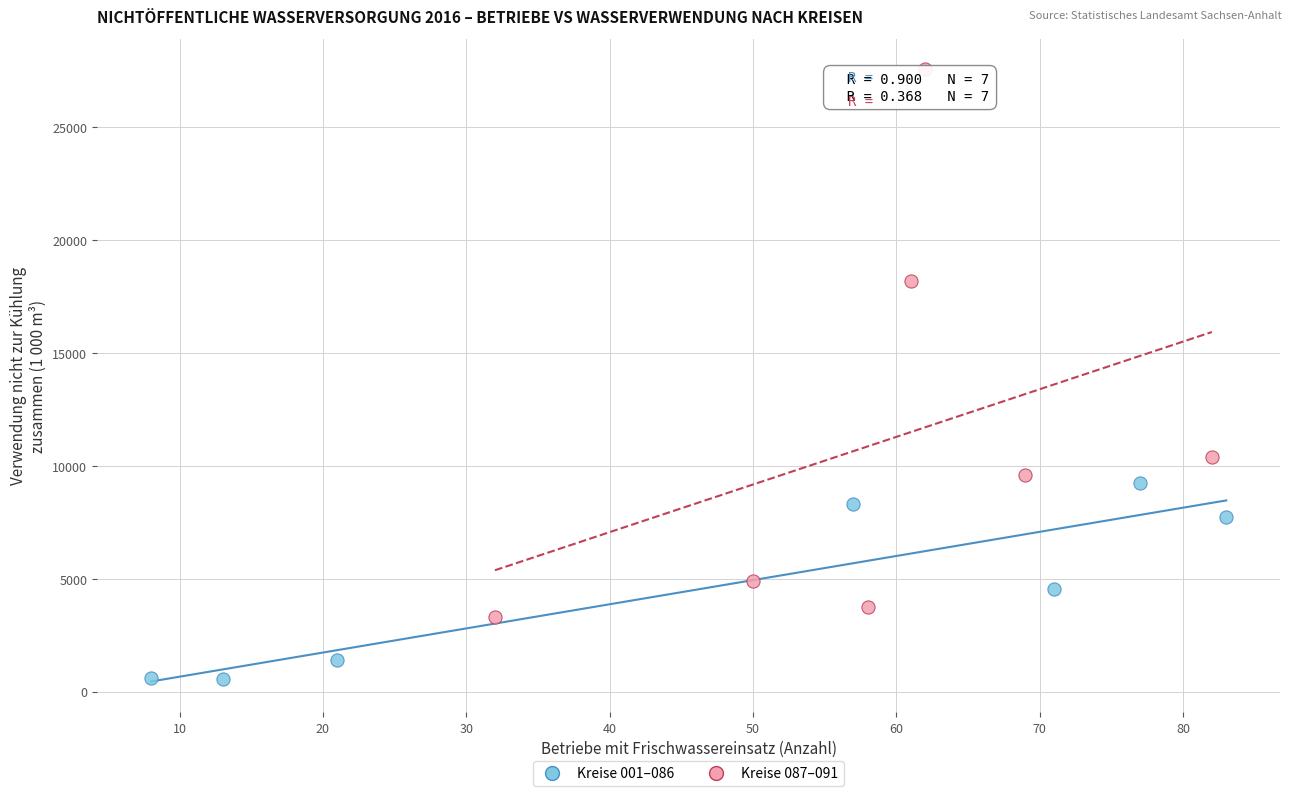

Which series has the widest spread of Y values?

Kreise 087–091